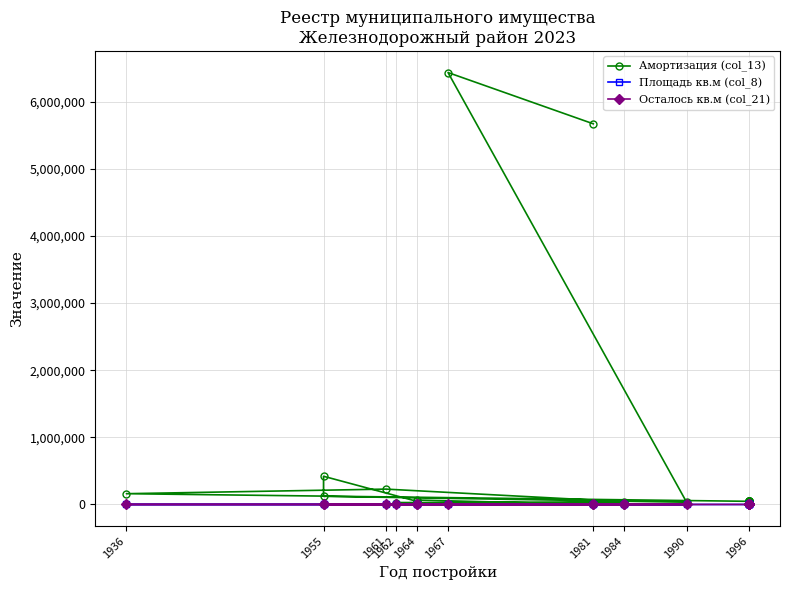

Is it true that Осталось кв.м (col_21) equals 0.0 at 1955?

True